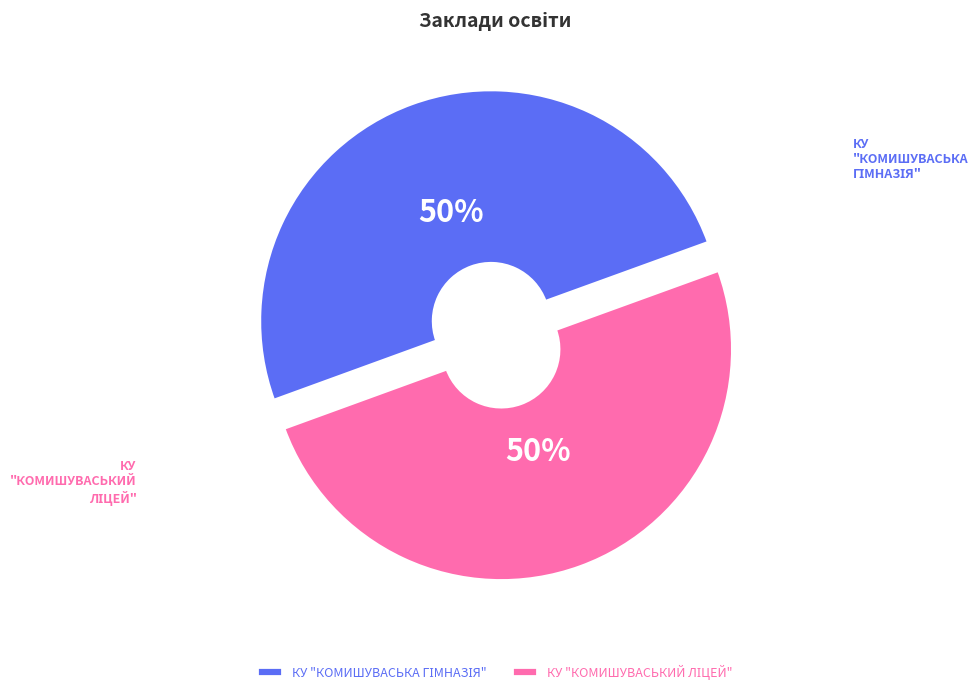

How many segments does this pie chart have?

2